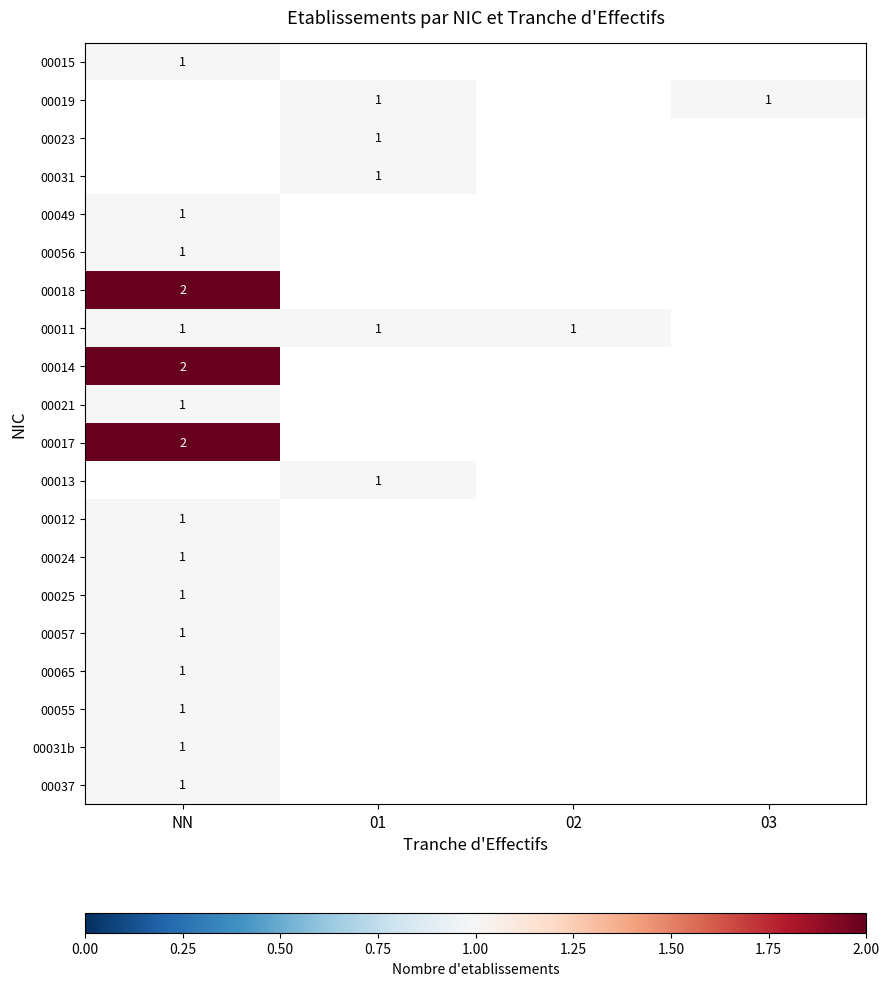

Is it true that 00019 equals 0 at 01?

False